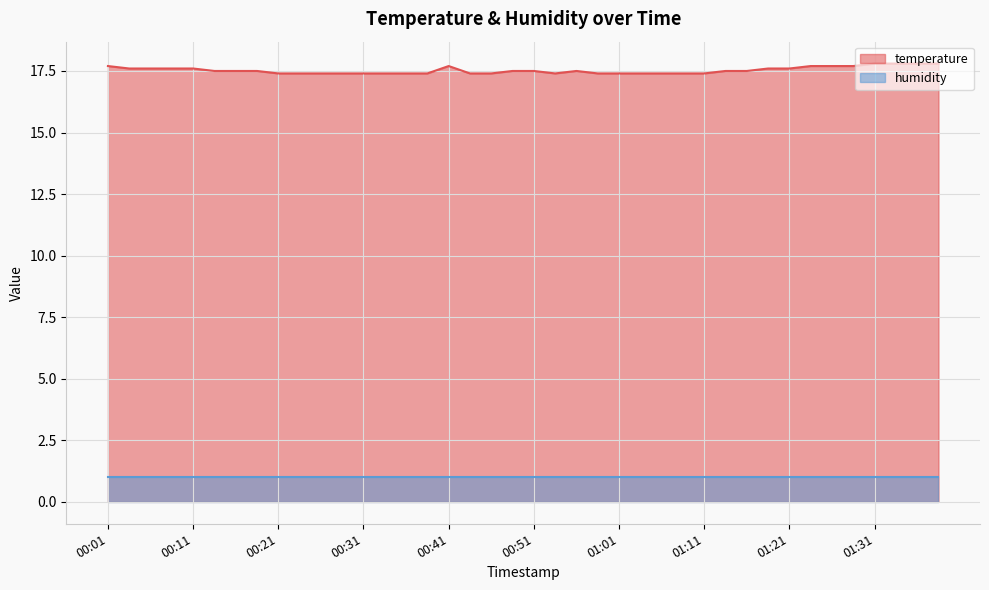

List the labels in order of value, largest first.

01:31, 01:33, 01:36, 01:38, 00:01, 00:41, 01:23, 01:26, 01:28, 00:04, 00:06, 00:09, 00:11, 01:18, 01:21, 00:14, 00:16, 00:19, 00:49, 00:51, 00:56, 01:13, 01:16, 00:21, 00:24, 00:26, 00:29, 00:31, 00:34, 00:36, 00:39, 00:44, 00:46, 00:54, 00:59, 01:01, 01:03, 01:06, 01:08, 01:11